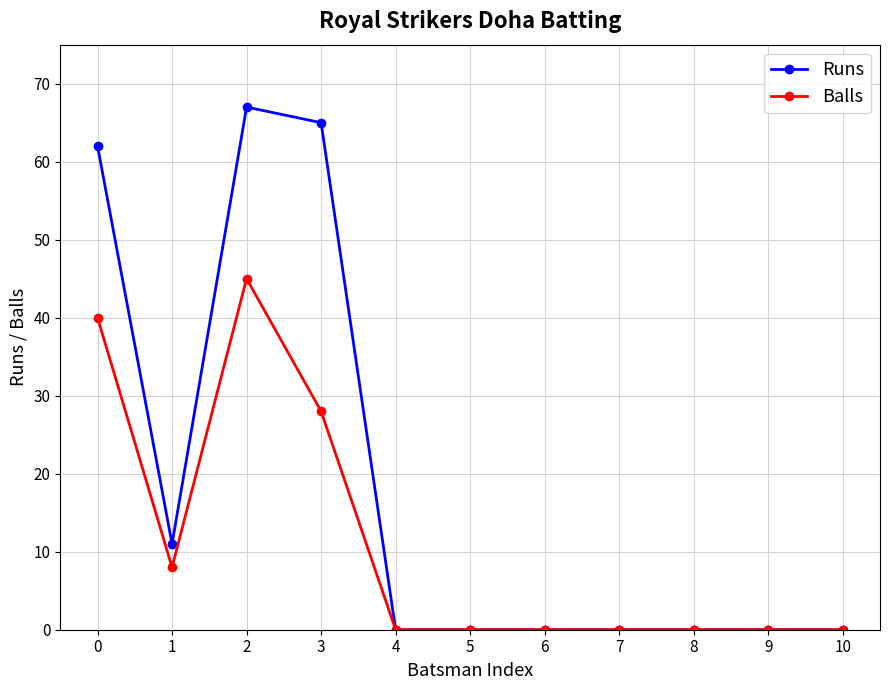

At which label is Runs closest to 33?

1